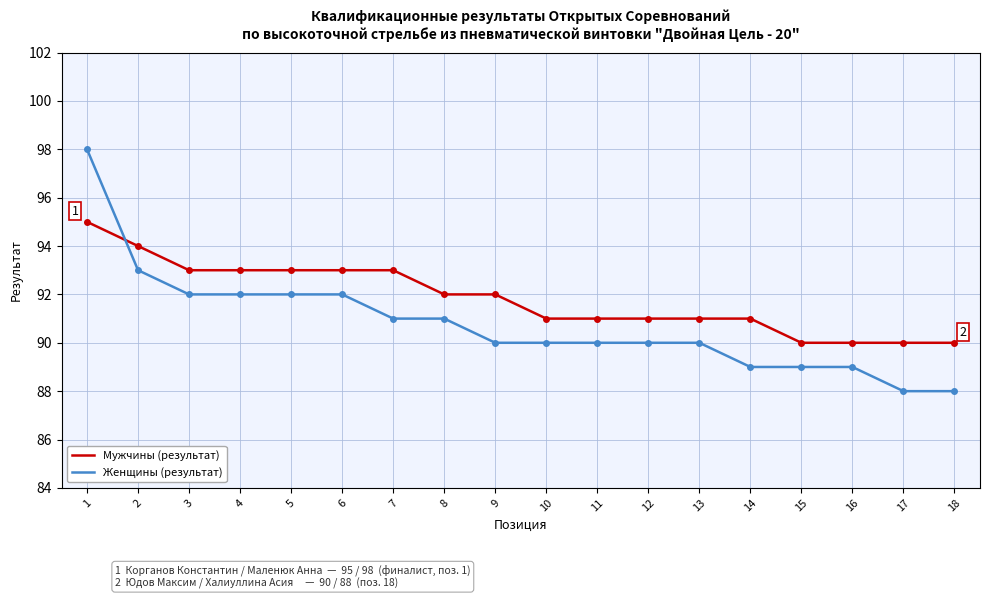

What is the sum of the Женщины (результат) values at 9 and 10?

180